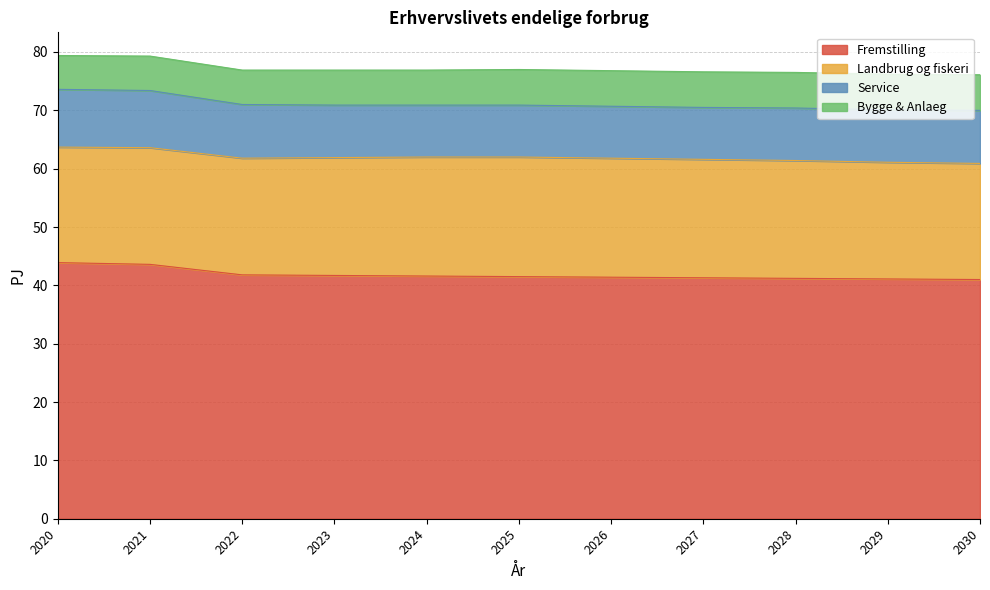

How many distinct data groups are displayed?

4